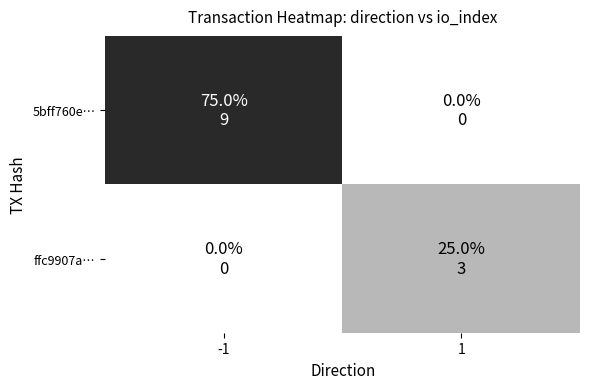

Rank the series at 1 from highest to lowest value.

ffc9907a…, 5bff760e…